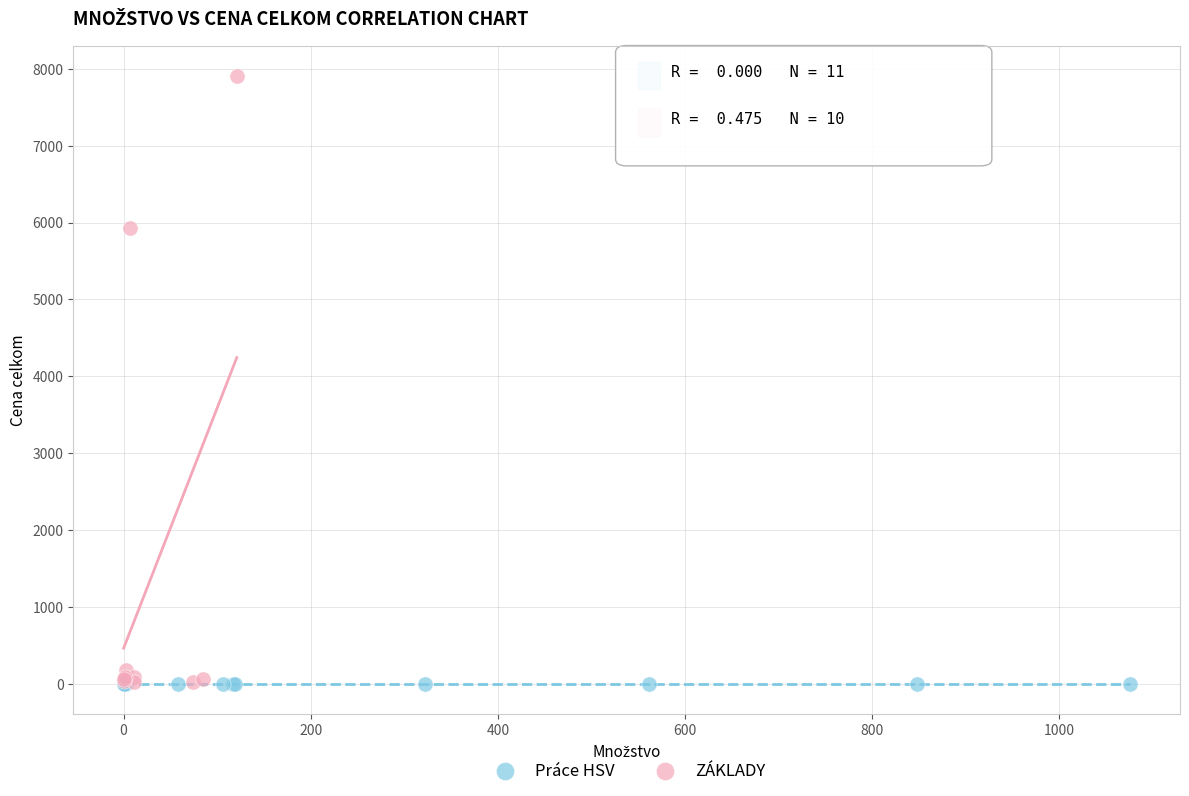

Which series contains the highest Y value?

ZÁKLADY